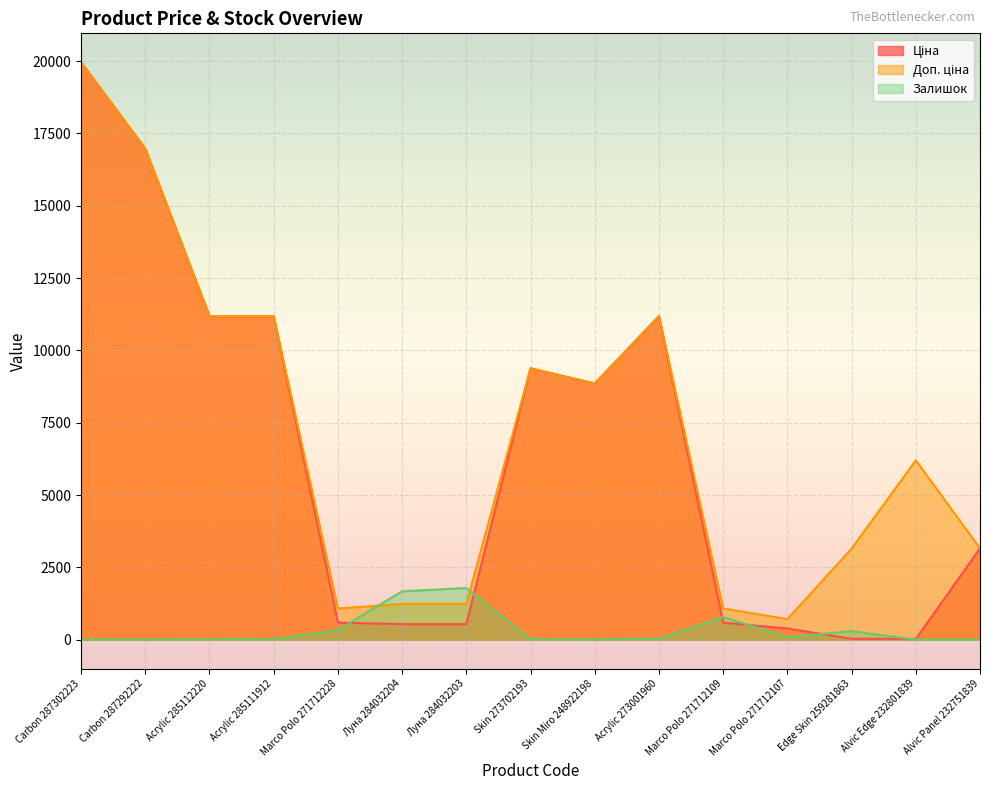

True or false: Ціна and Залишок intersect in this chart.

True